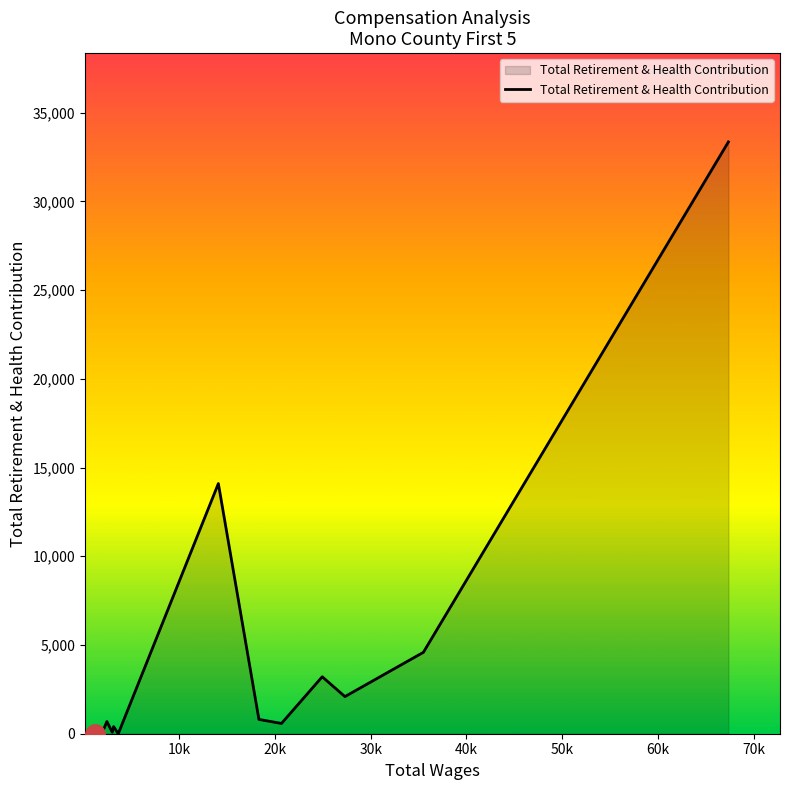

What is the value of the 2nd point from the left?

32